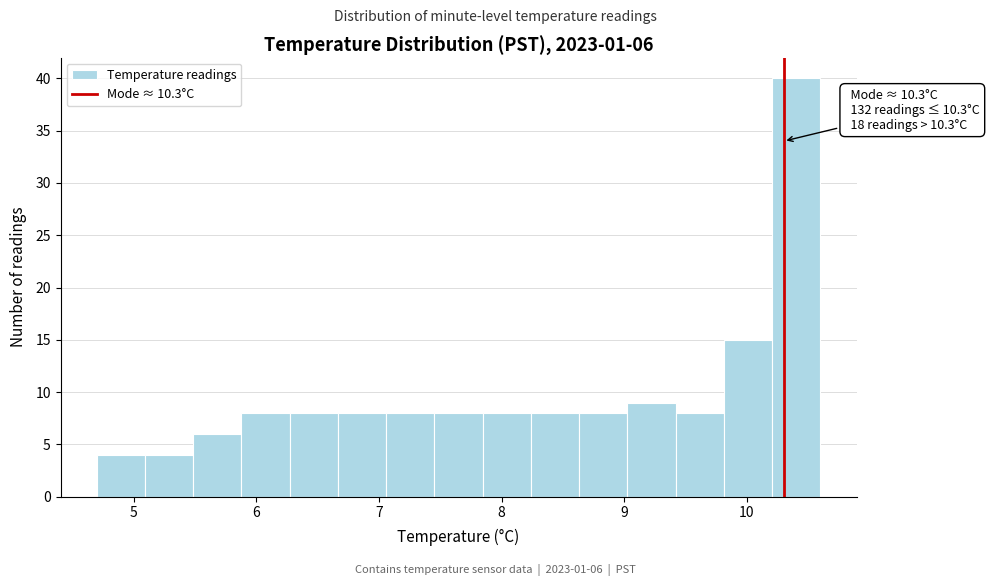

Around what value on the x-axis is the tallest bar? Give the approximate position of its centre, as read against the axis.

10.4